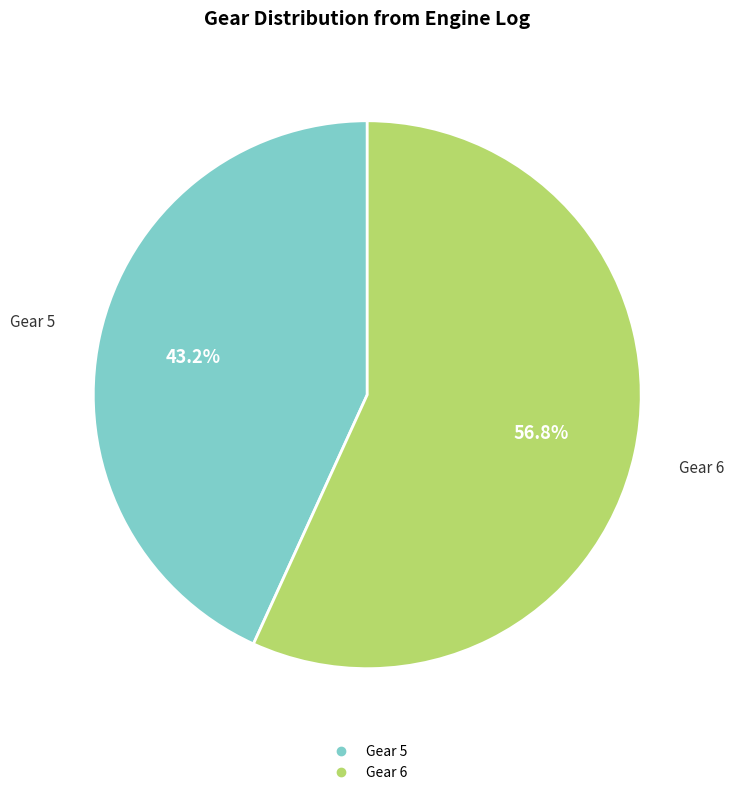

How many slices are in this pie chart?

2